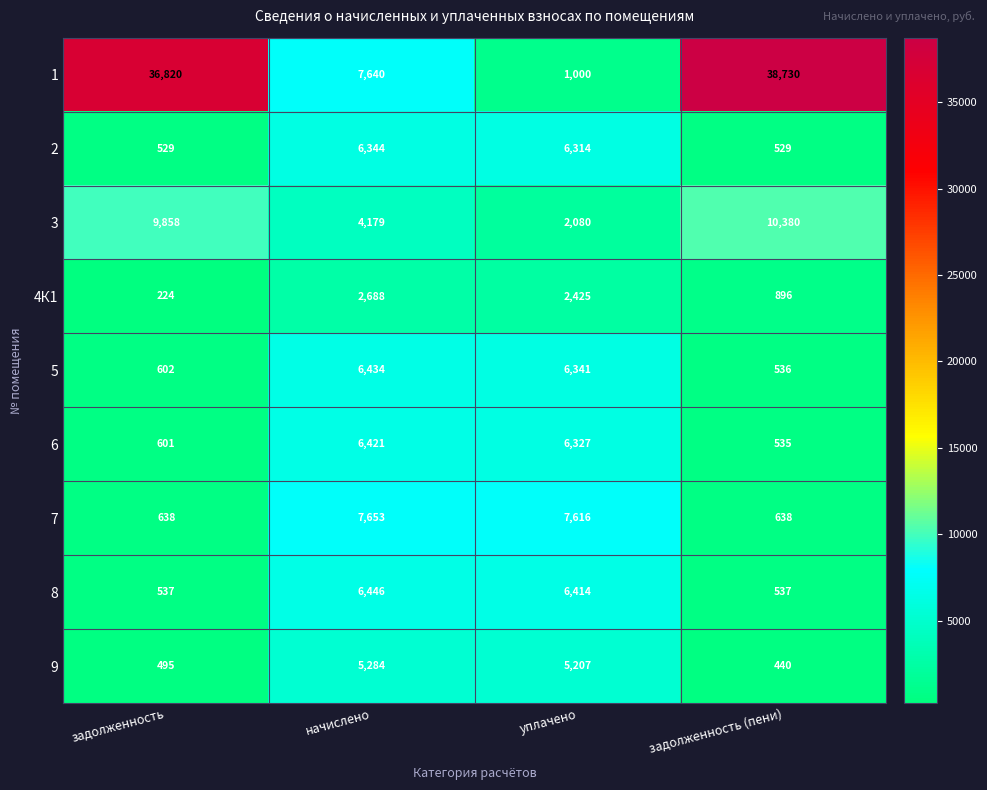

What is the difference between the 4К1 values at уплачено and начислено?

263